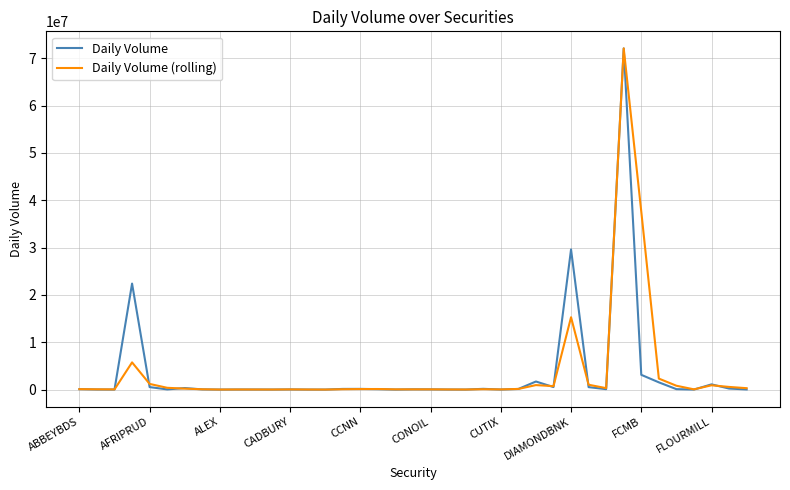

Which series has the largest range (max minus min)?

Daily Volume